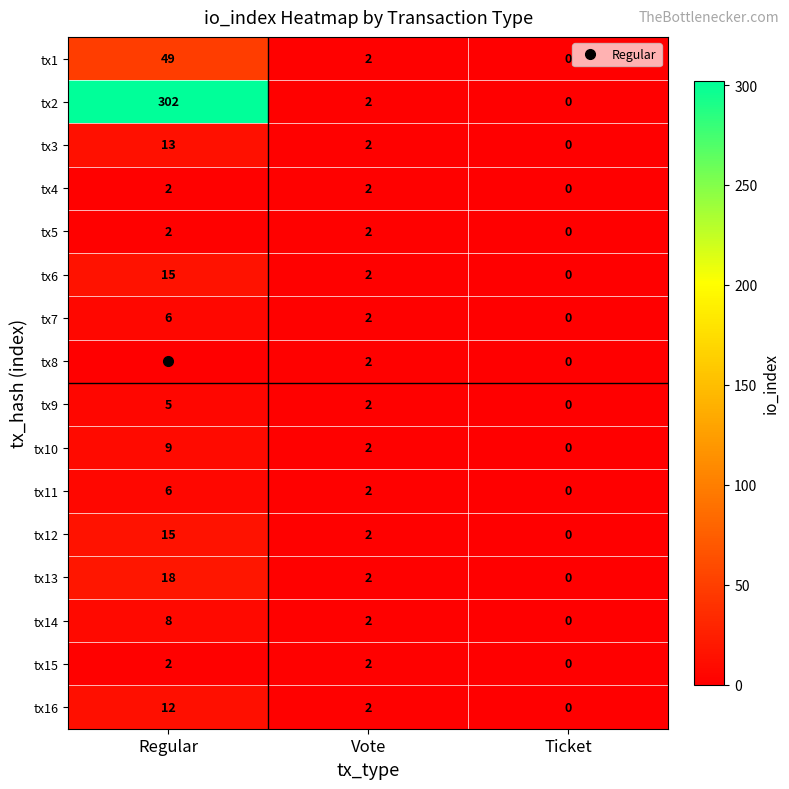

At which label is tx3 closest to 6?

Vote